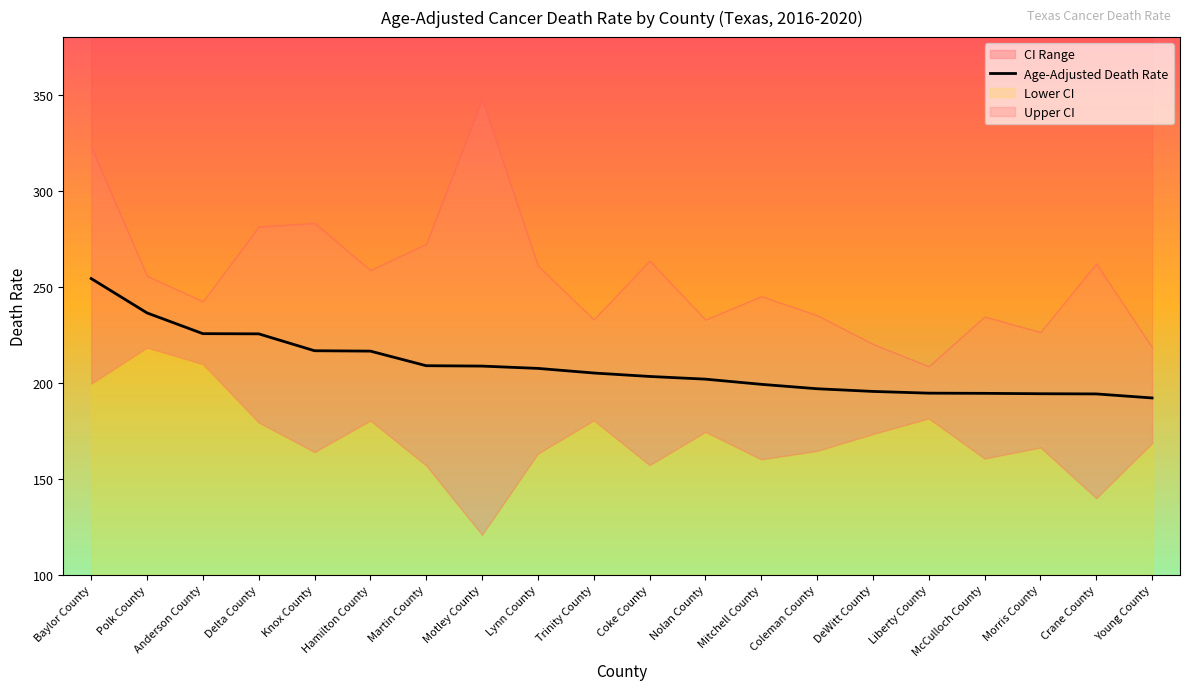

True or false: Age-Adjusted Death Rate has a value of 203.2 at Coke County.

True